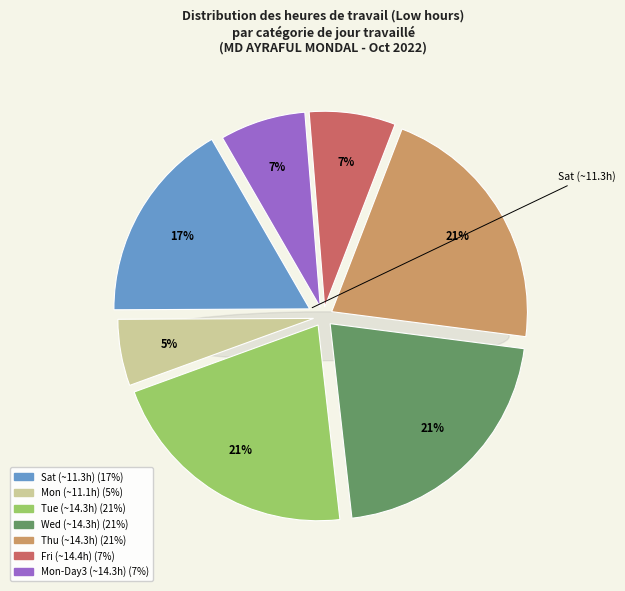

What is the change in value from Day 20 (Thu) to Day 22 (Sat)?

-3.0